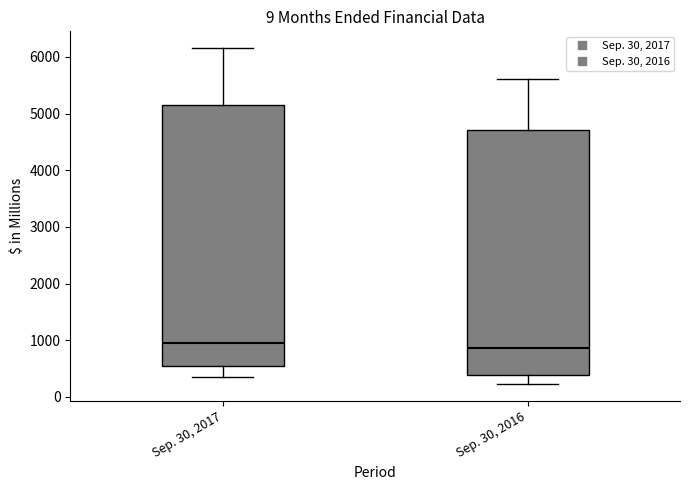

Where is the lower edge of the box for Sep. 30, 2017 on the y-axis? The values are not printed on the chart, so give them approximately, as read against the axis.

600